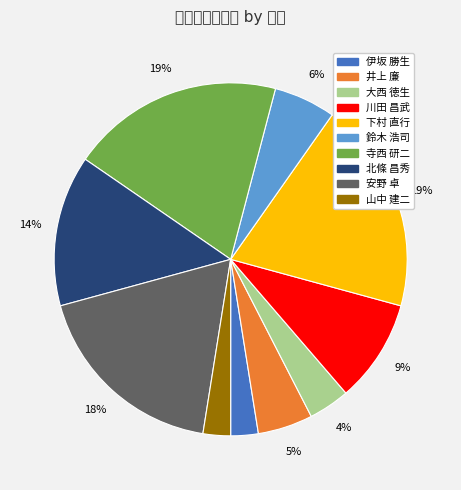

To the nearest percent, what is the average slice percentage?

10%